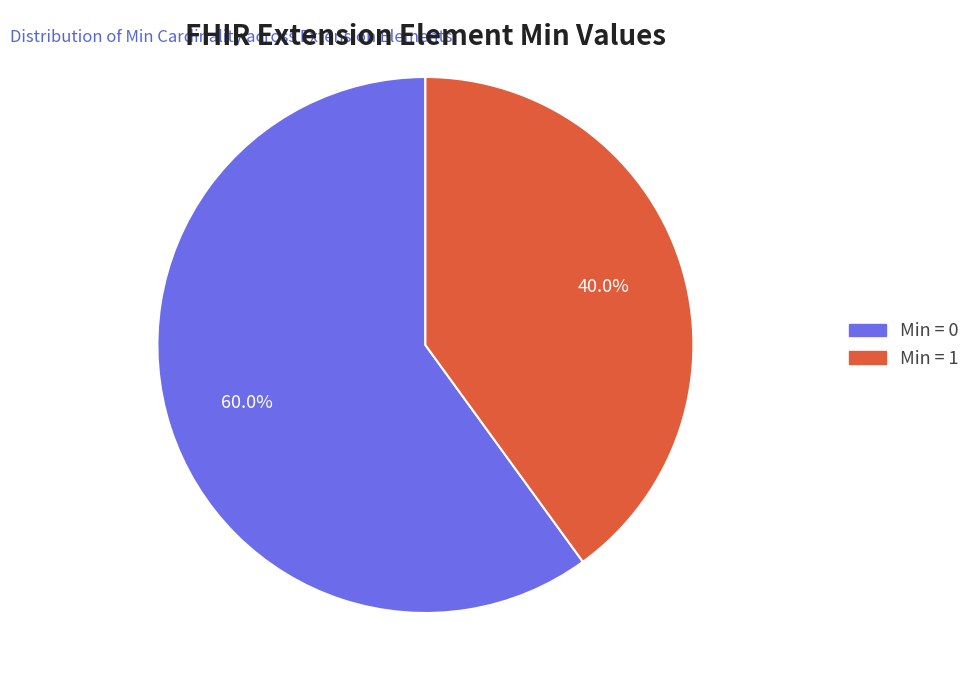

How many segments does this pie chart have?

2